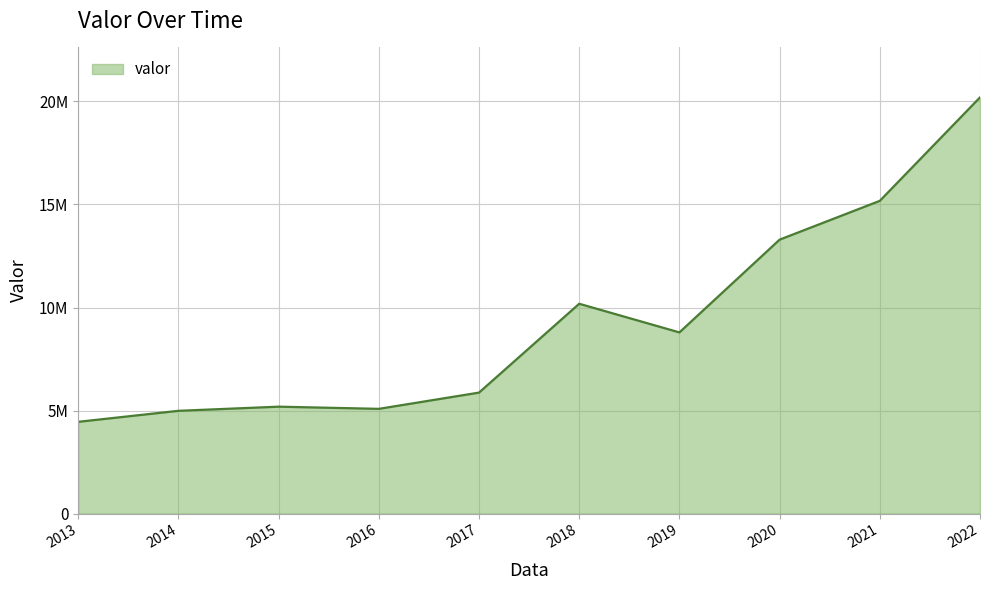

Does the chart have visible grid lines?

Yes